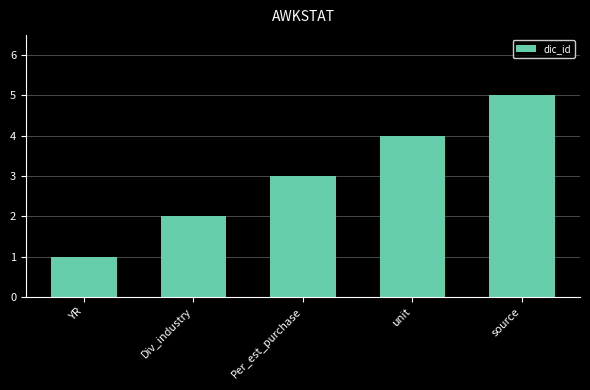

At which category does the chart reach its minimum across all series?

YR